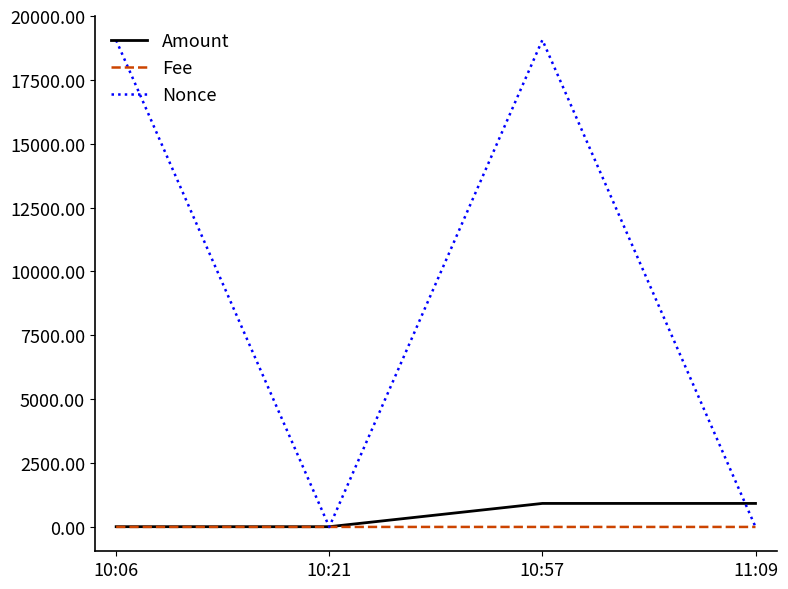

What position from the left is 10:21?

2